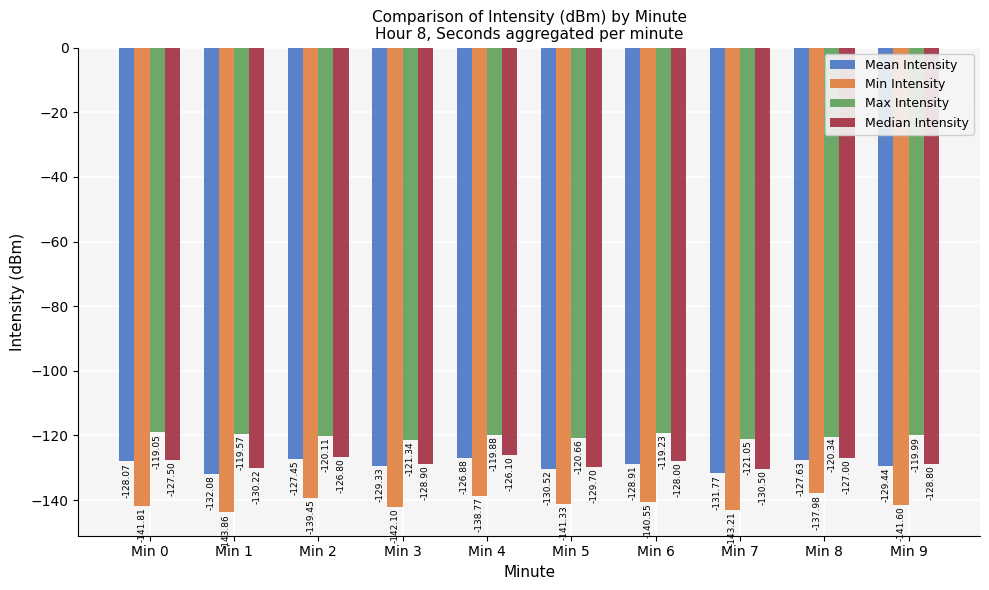

What is the difference between the maximum and second lowest values in the Min Intensity series?

5.2